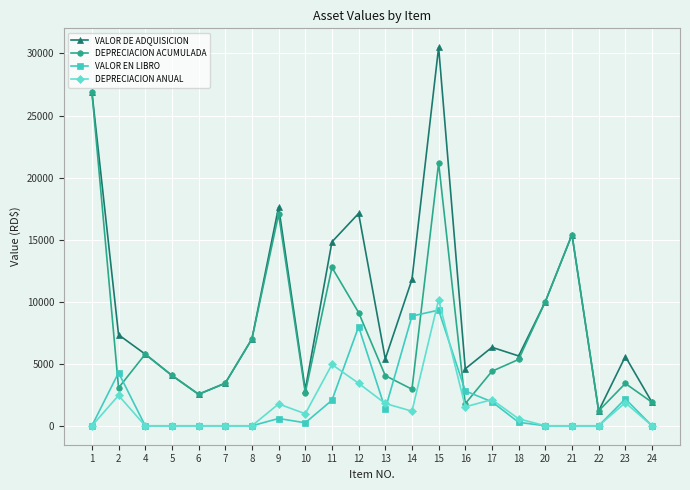

True or false: DEPRECIACION ACUMULADA has more than 2 interior local peaks.

True